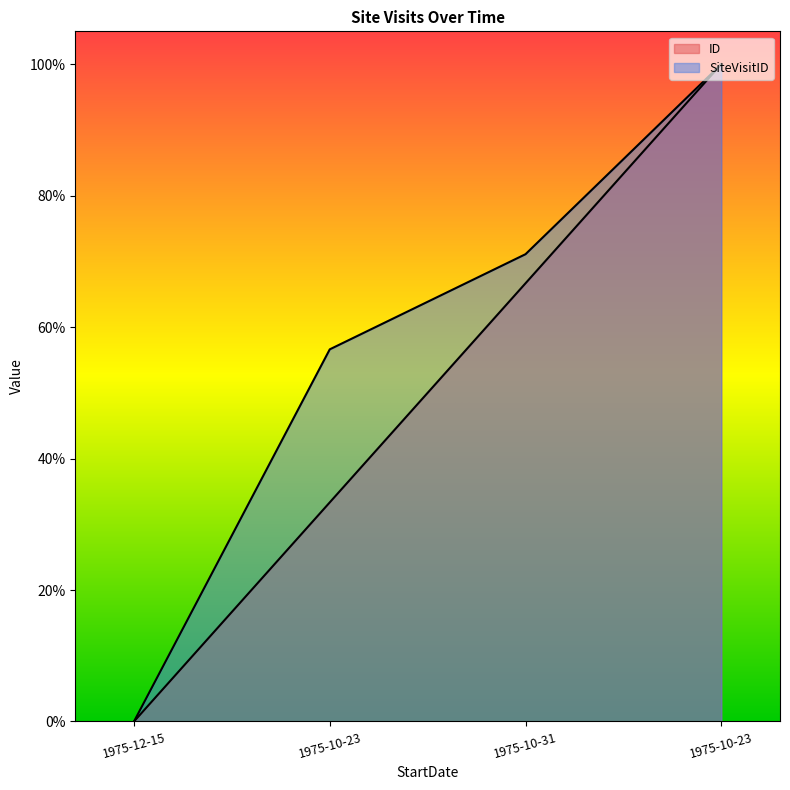

What is the sum of all ID values?

2.0